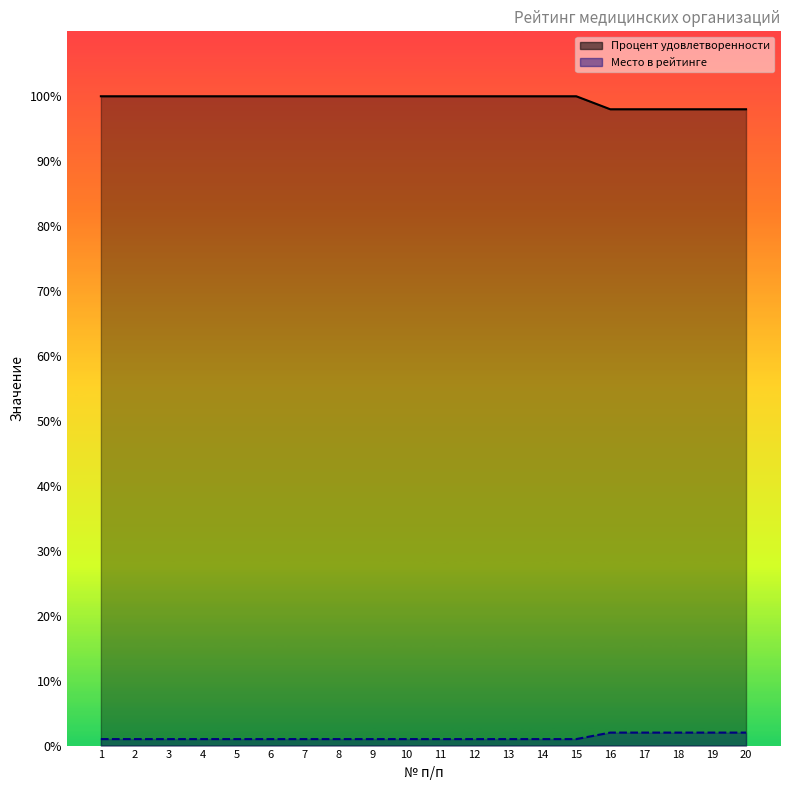

True or false: Процент удовлетворенности and Место в рейтинге intersect in this chart.

False